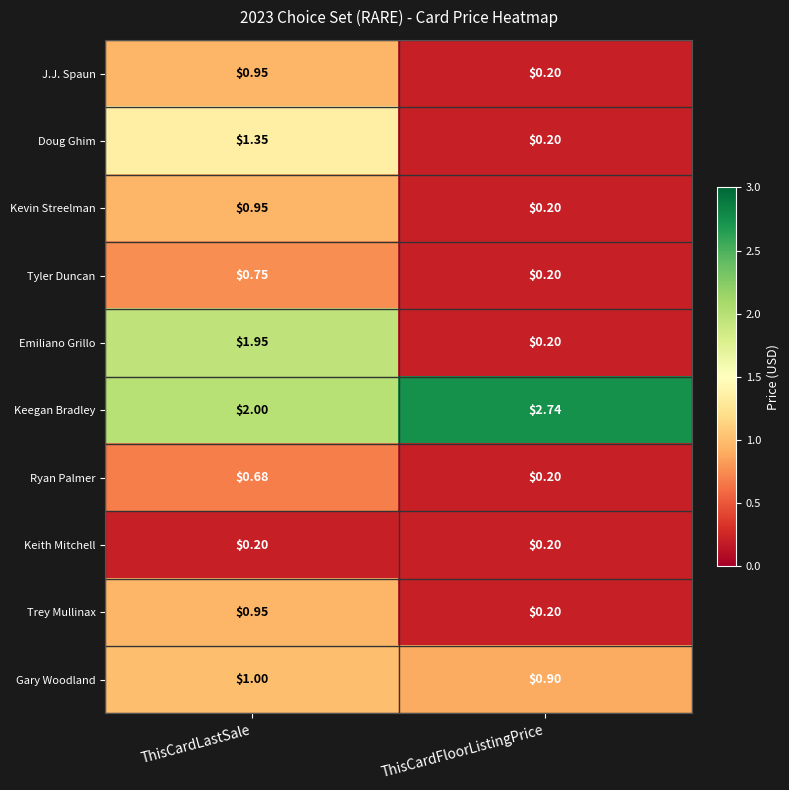

At which category is the sum across all series the highest?

ThisCardLastSale